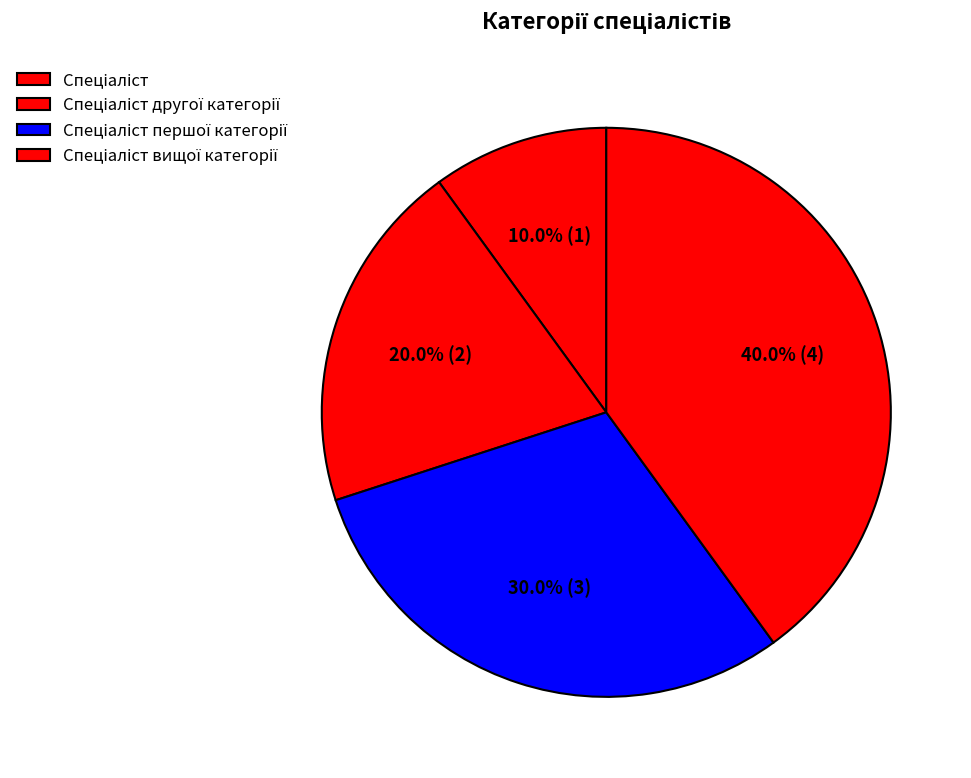

To the nearest percent, what is the average slice percentage?

25%